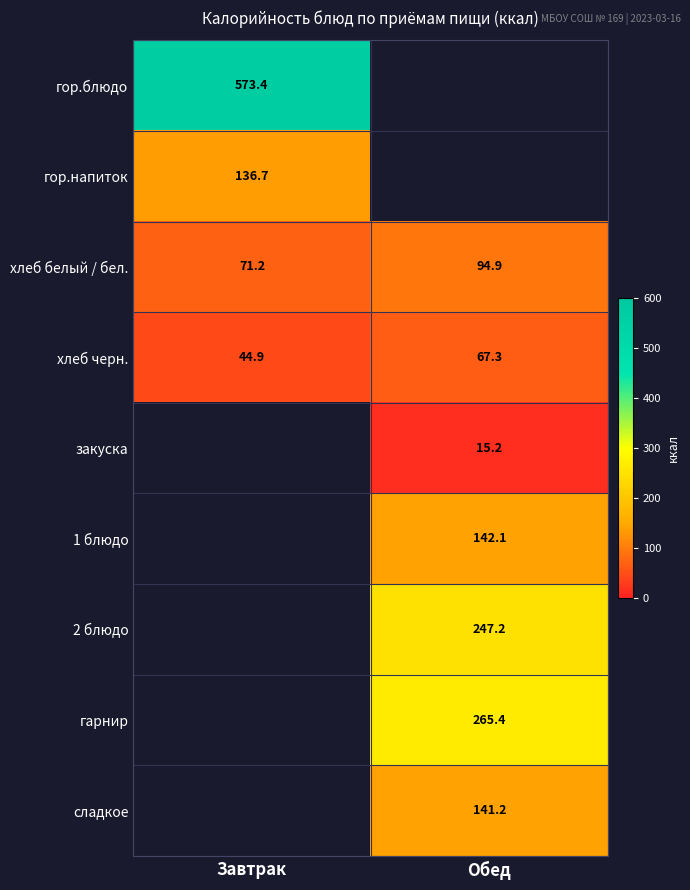

At which label does хлеб белый / бел. reach its minimum?

Завтрак